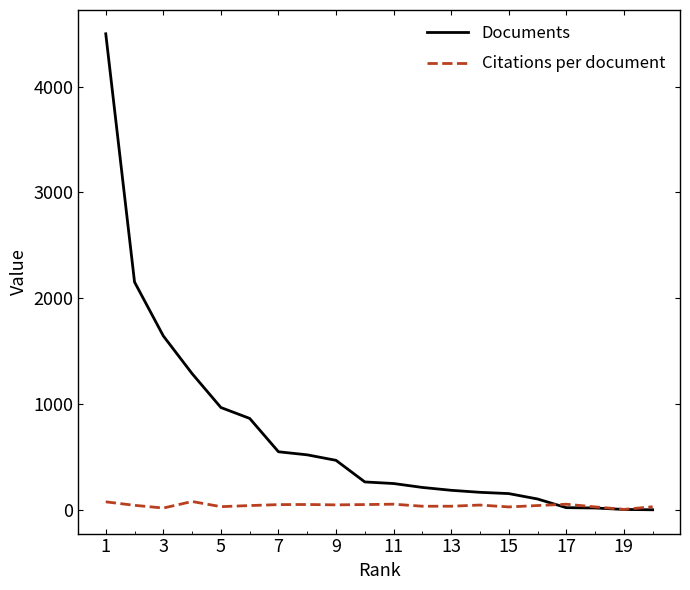

Which series has the largest range (max minus min)?

Documents